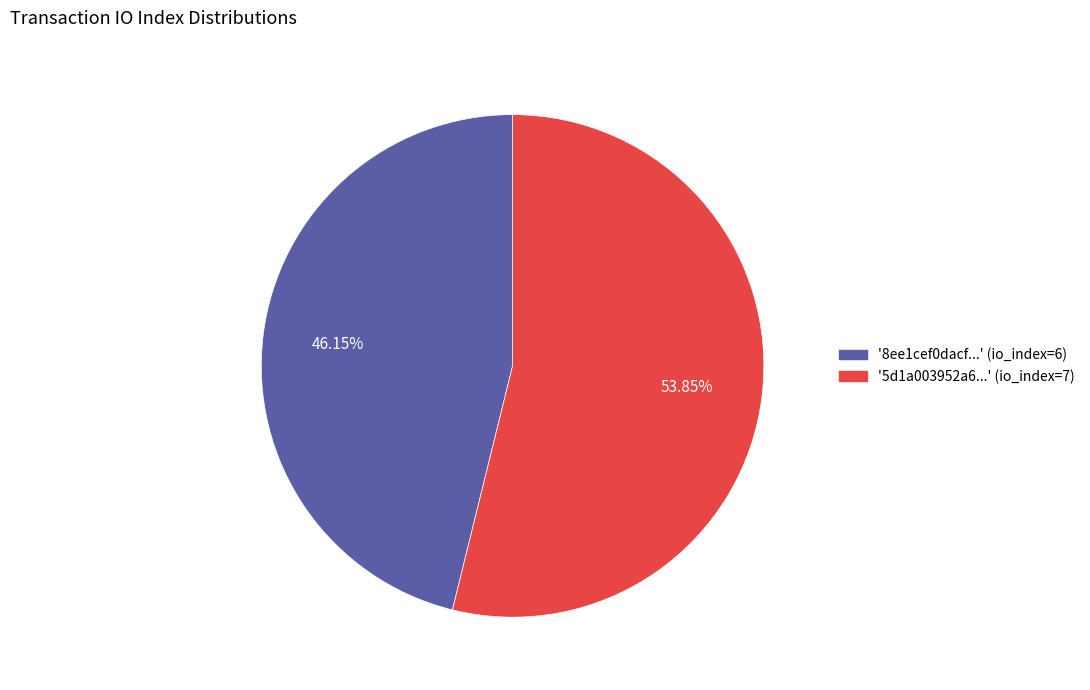

Does any single category account for the majority?

Yes